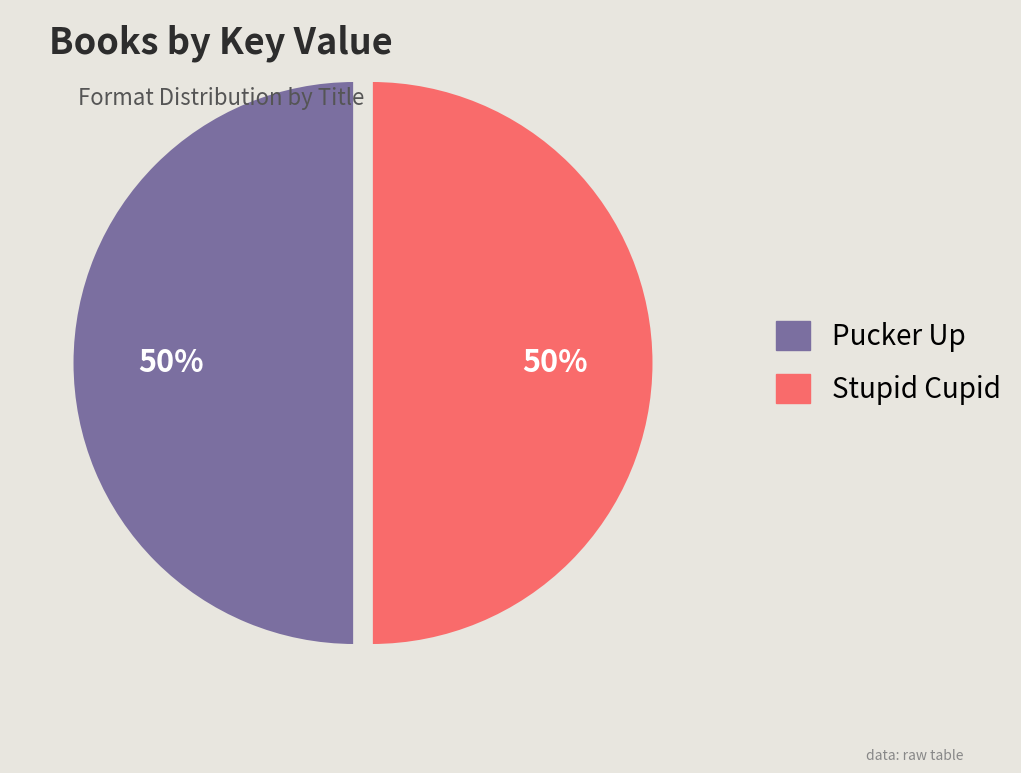

To the nearest percent, what is the average slice percentage?

50%